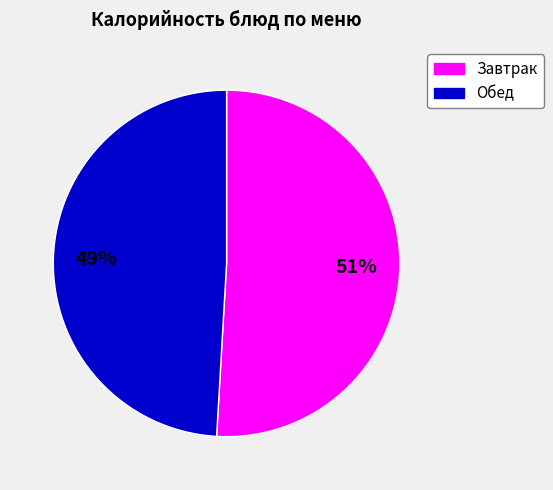

To the nearest percent, what is the difference between the largest and smallest slice percentages?

2%